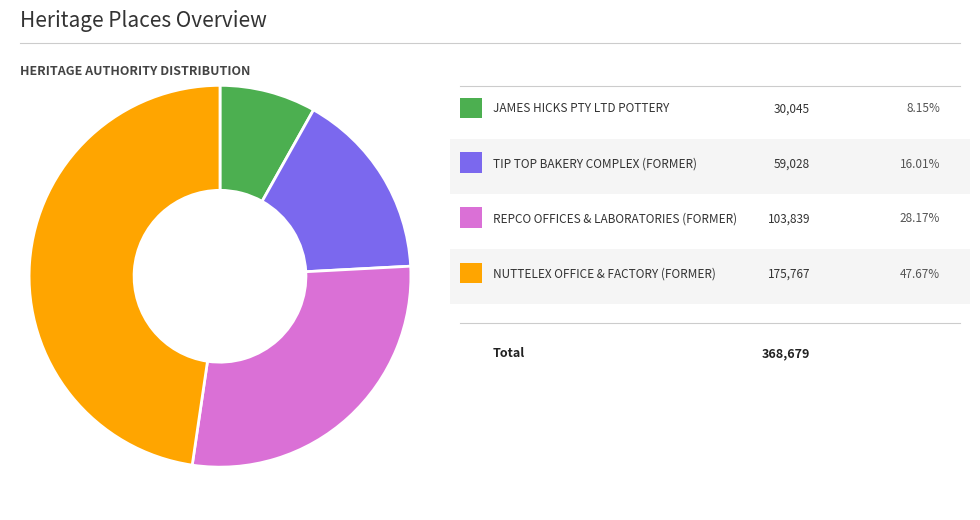

Is there any slice that represents more than half of the pie?

No